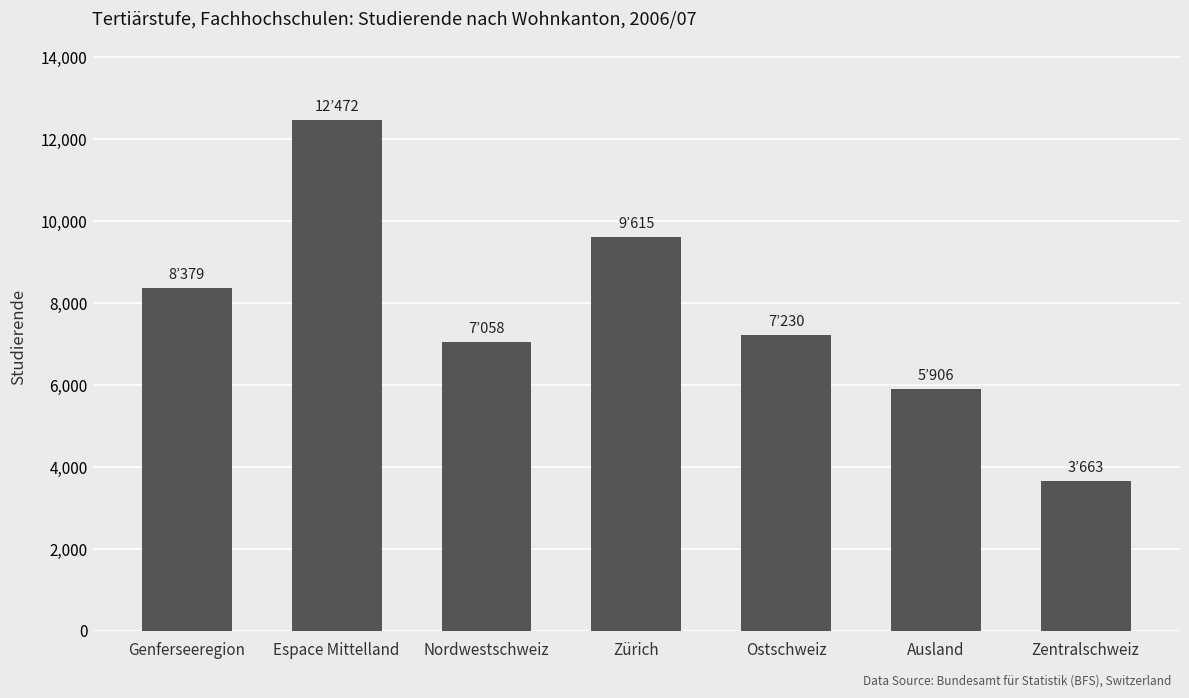

Are the bars grouped side by side (vs. stacked)?

No